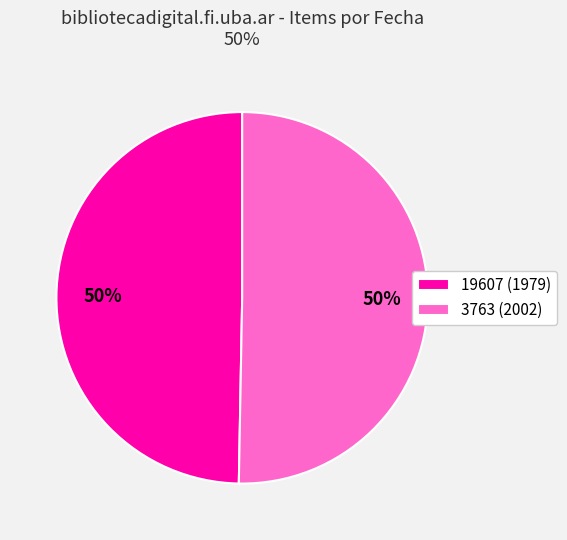

Do 3763 (2002) and 19607 (1979) together represent more than half of the pie?

Yes